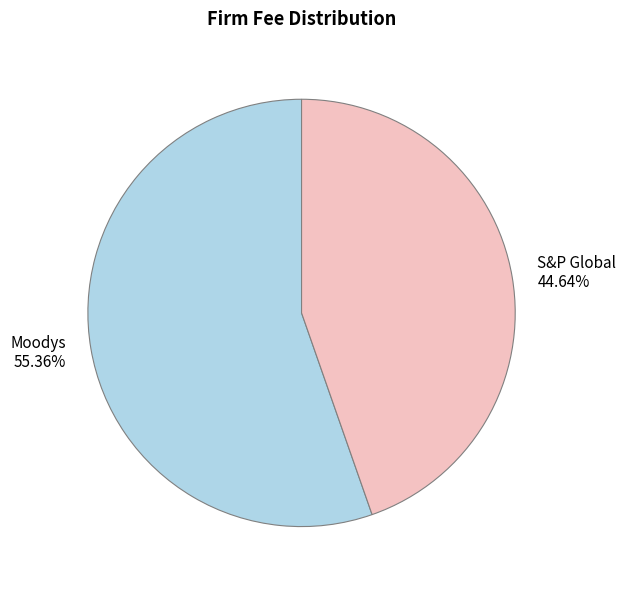

To the nearest percent, what portion does S&P Global represent?

45%